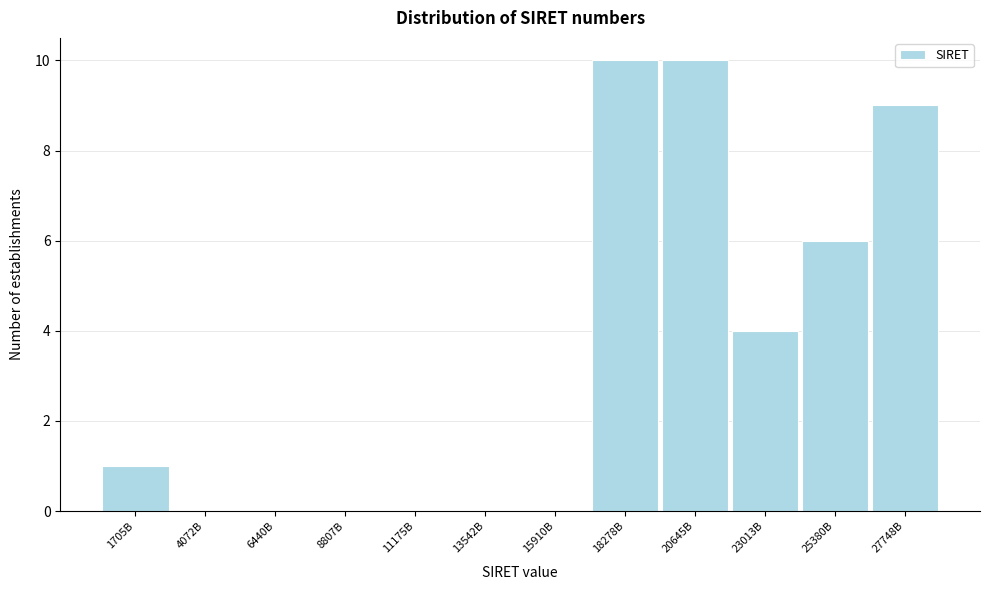

Reading left to right, what are all the values shown in this chart?

1705B=1	4072B=0	6440B=0	8807B=0	11175B=0	13542B=0	15910B=0	18278B=10	20645B=10	23013B=4	25380B=6	27748B=9